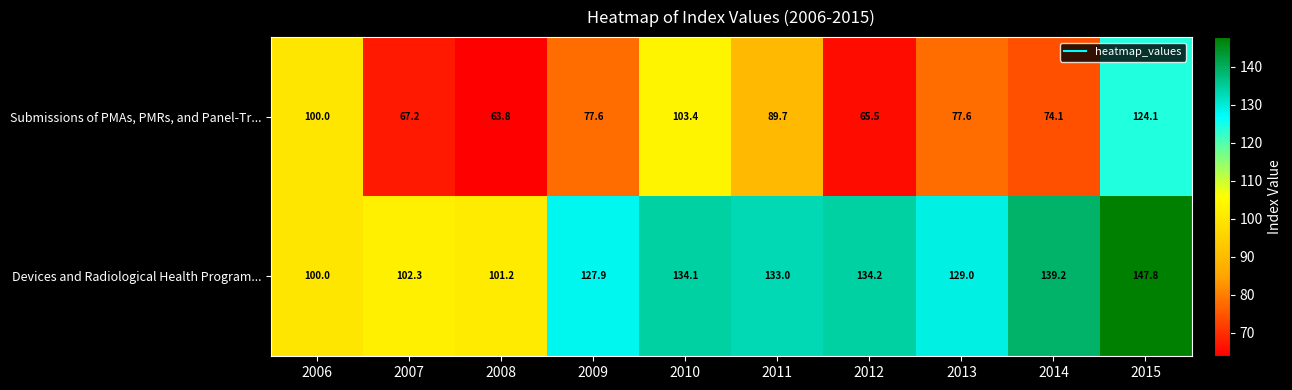

What is the average value of the Devices and Radiological Health Program... series?

124.9